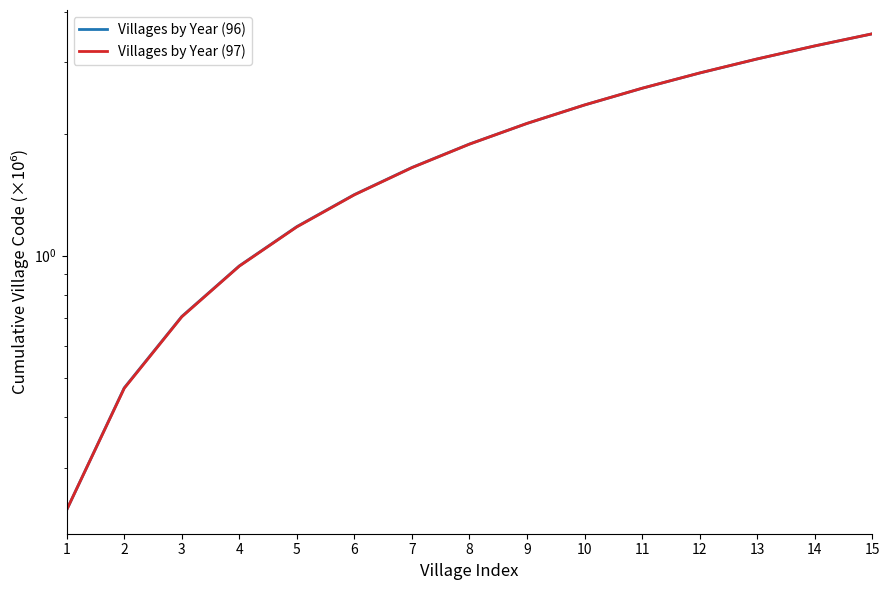

What is the sum of all Villages by Year (96) values?

28.2